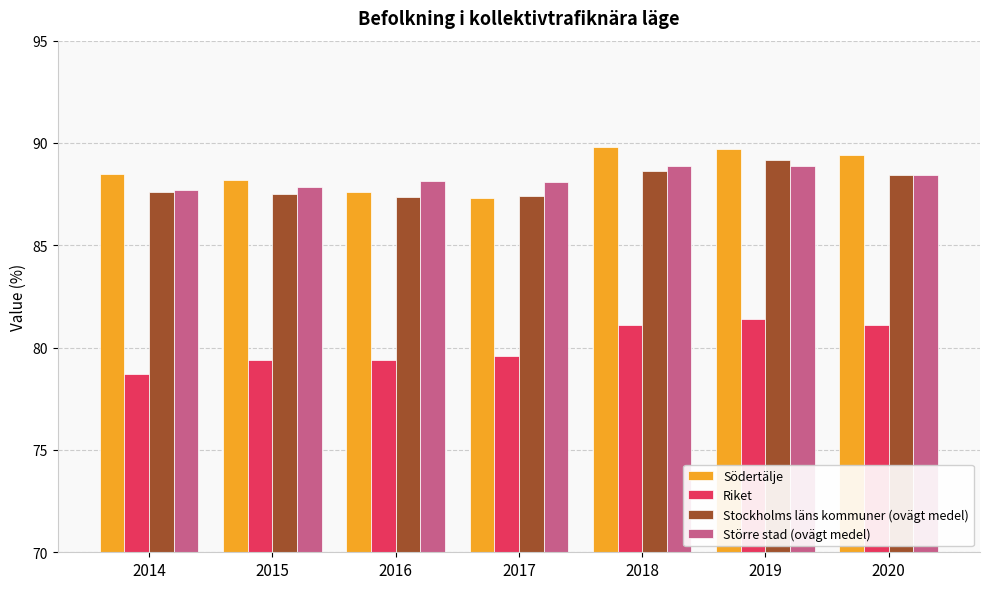

What is the difference between the Stockholms läns kommuner (ovägt medel) values at 2019 and 2016?

1.8